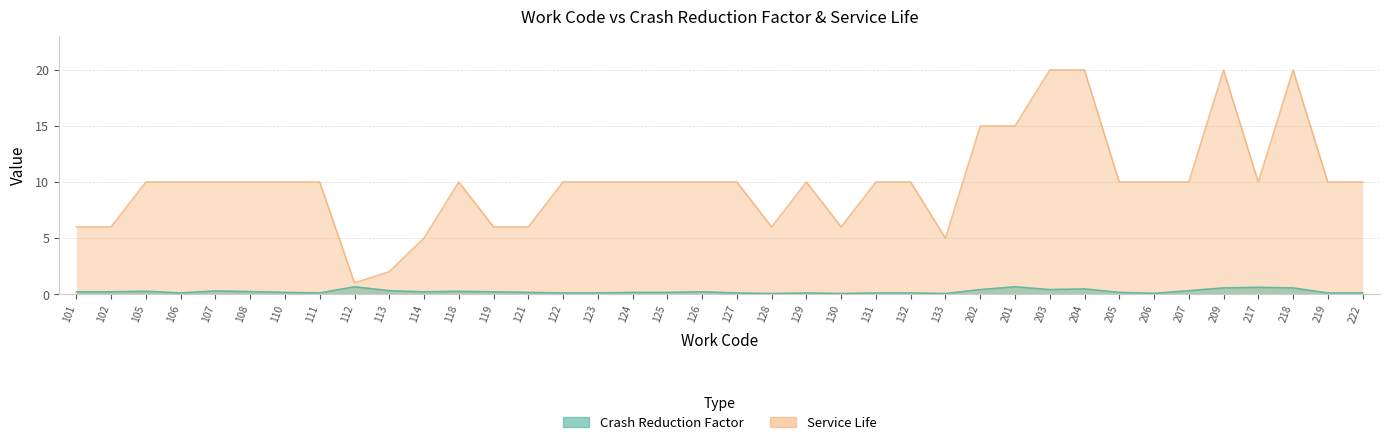

How many series are shown in this chart?

2